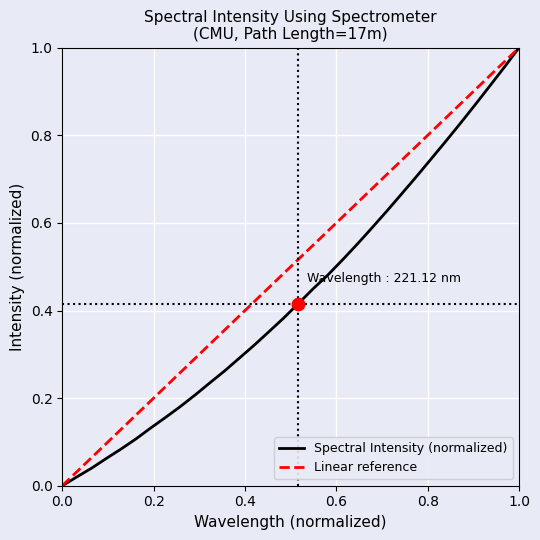

Between 223.9802 and 218.2508, which is larger?

223.9802